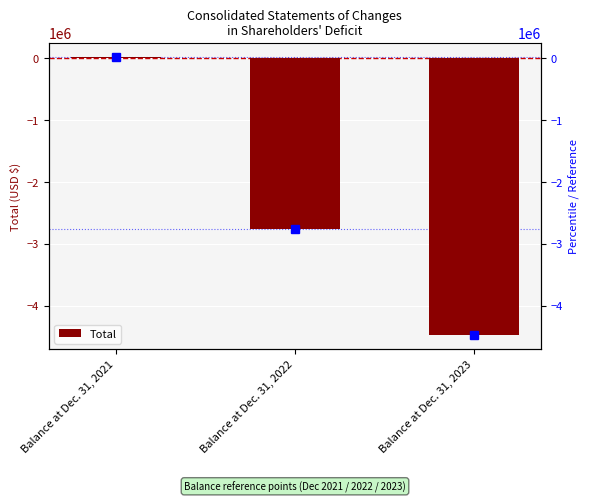

What is the value of the 1st bar from the left?

22296